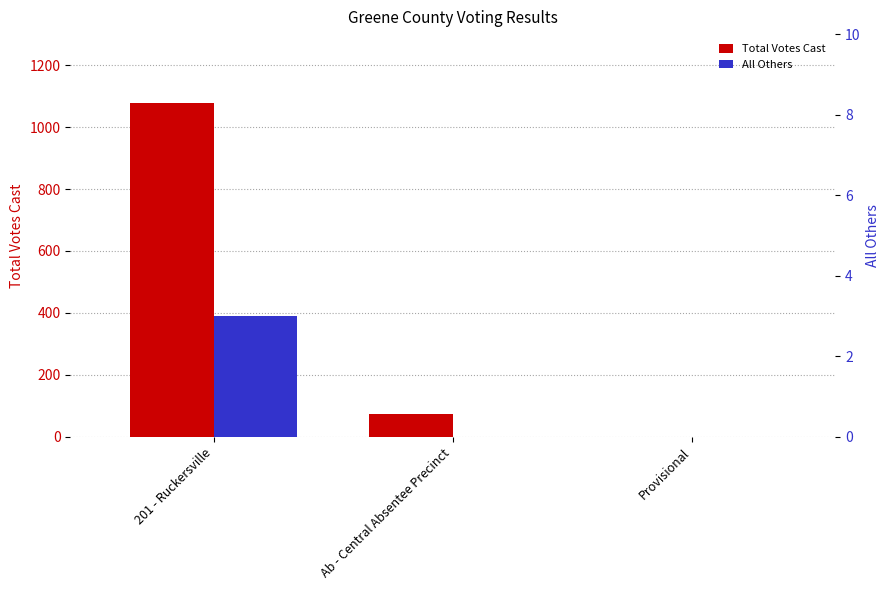

Where is Total Votes Cast nearest to the value 539?

Ab - Central Absentee Precinct